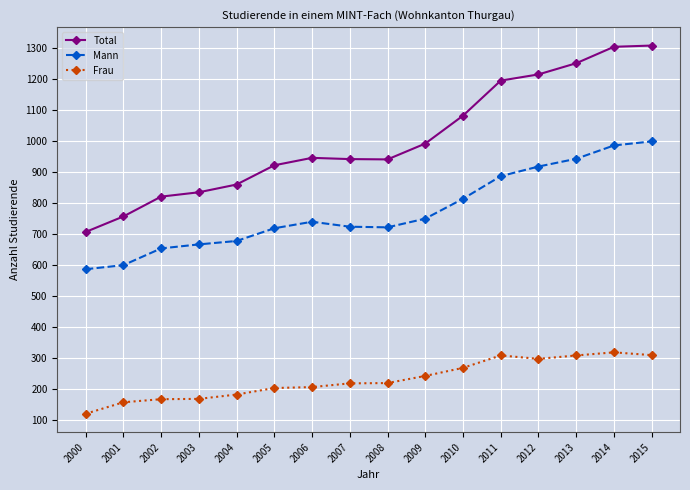

What is the maximum value shown in the chart?

1307